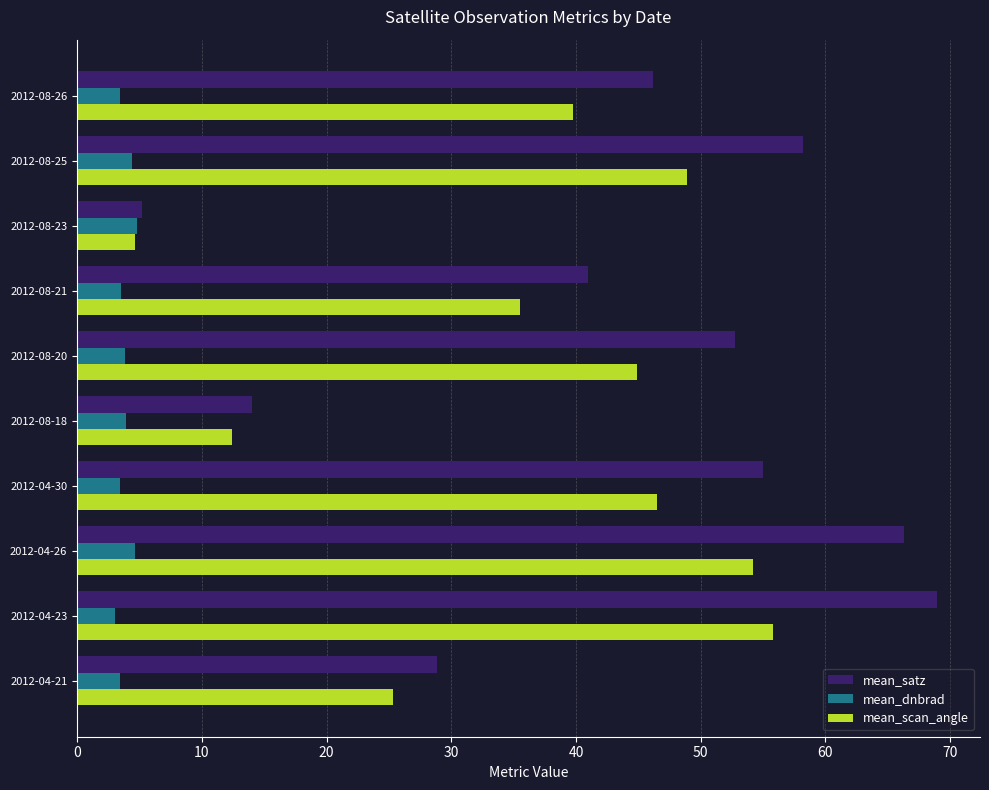

List the series in order of their overall mean, highest first.

mean_satz, mean_scan_angle, mean_dnbrad